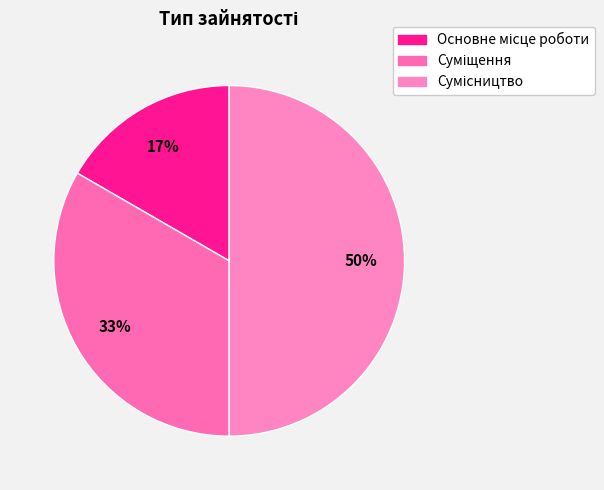

Which category has the smallest portion of the pie?

Основне місце роботи